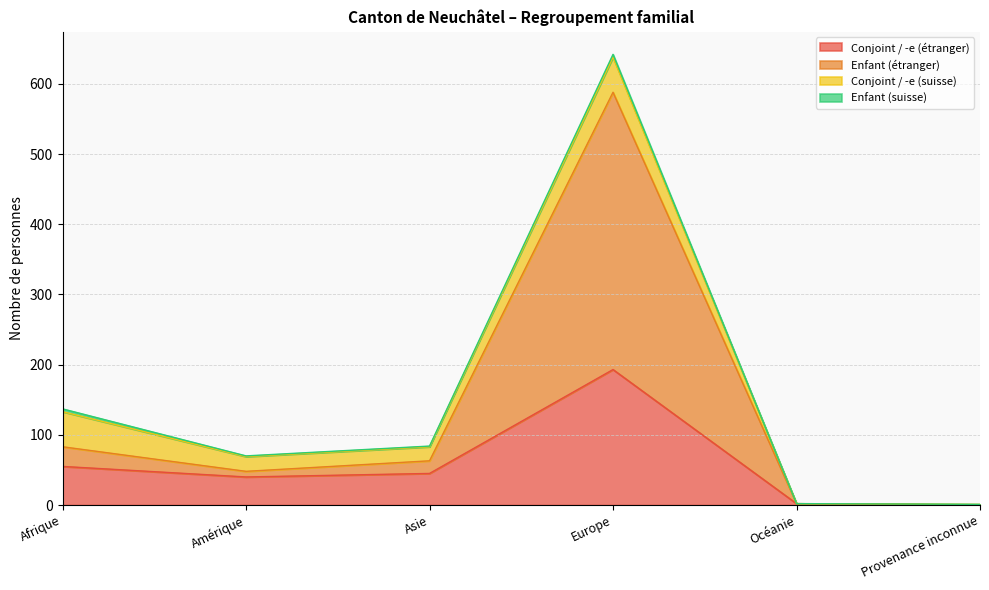

Which category has the highest value in the Conjoint / -e (étranger) series?

Europe